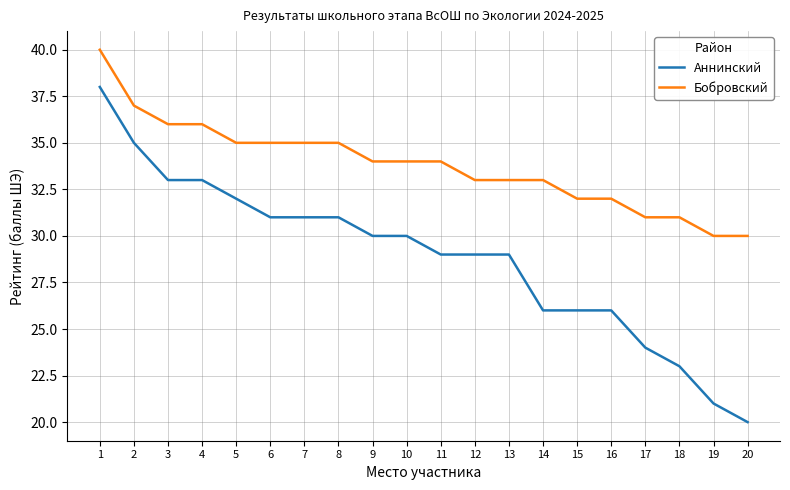

What is the sum of the Аннинский values at 5 and 4?

65